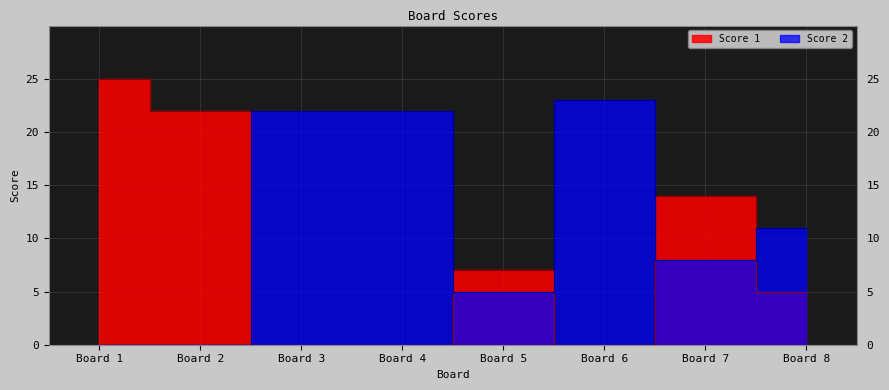

Between Board 7 and Board 5, which is larger?

Board 7